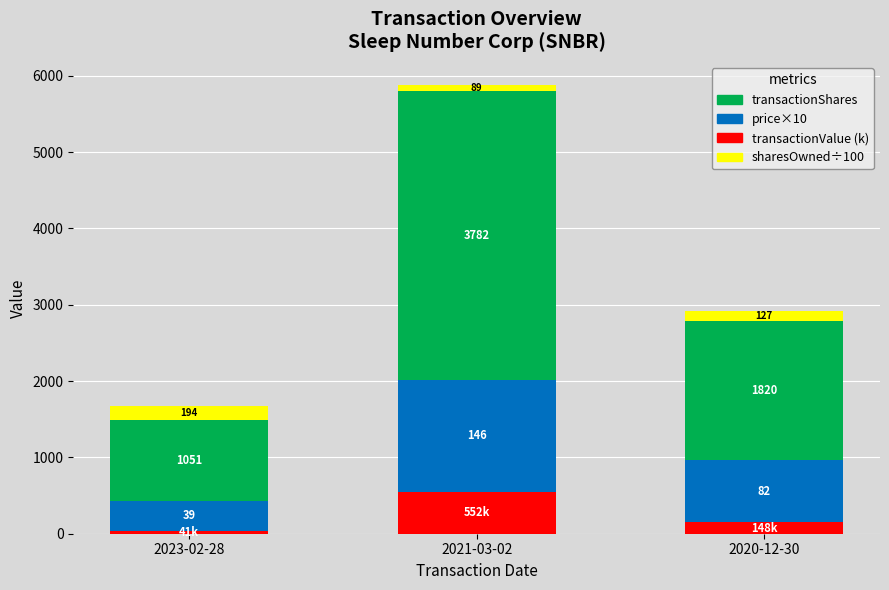

What is the value of the transactionShares bar at the 1st from the left?

1051.0